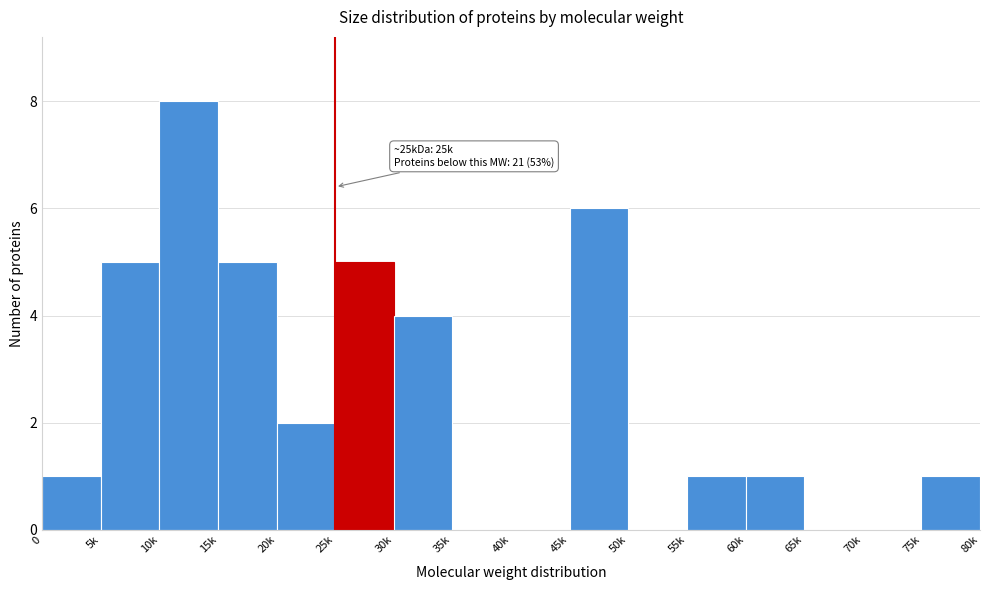

Reading left to right, transcribe all the data shown in this chart.

0=1	5k=5	10k=8	15k=5	20k=2	25k=5	30k=4	35k=0	40k=0	45k=6	50k=0	55k=1	60k=1	65k=0	70k=0	75k=1